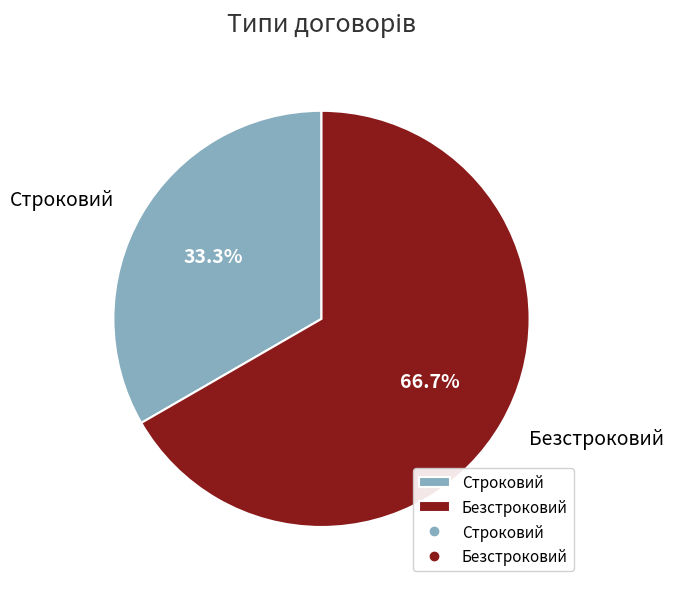

Is it true that Строковий is 23% of the pie?

False